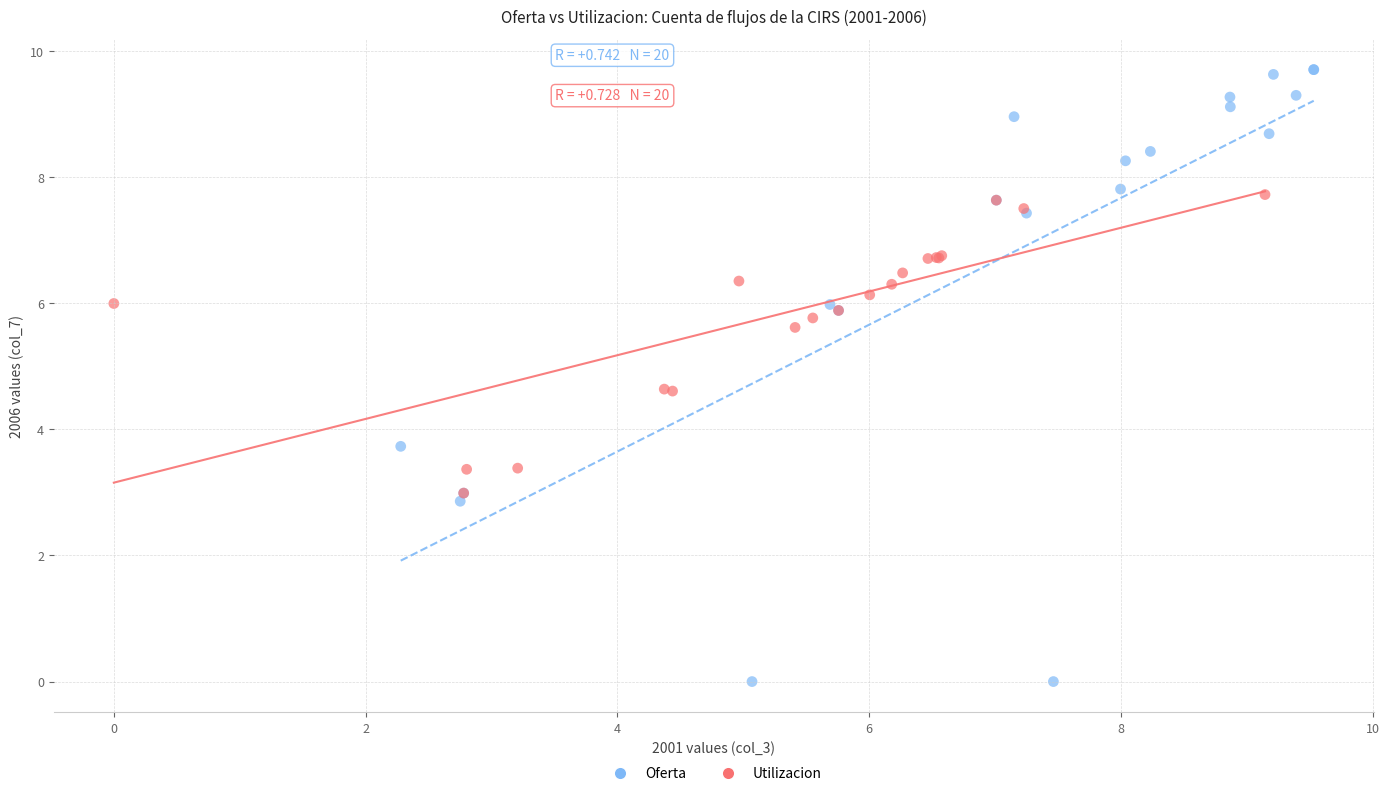

Which series has the largest Y range (max minus min)?

Oferta